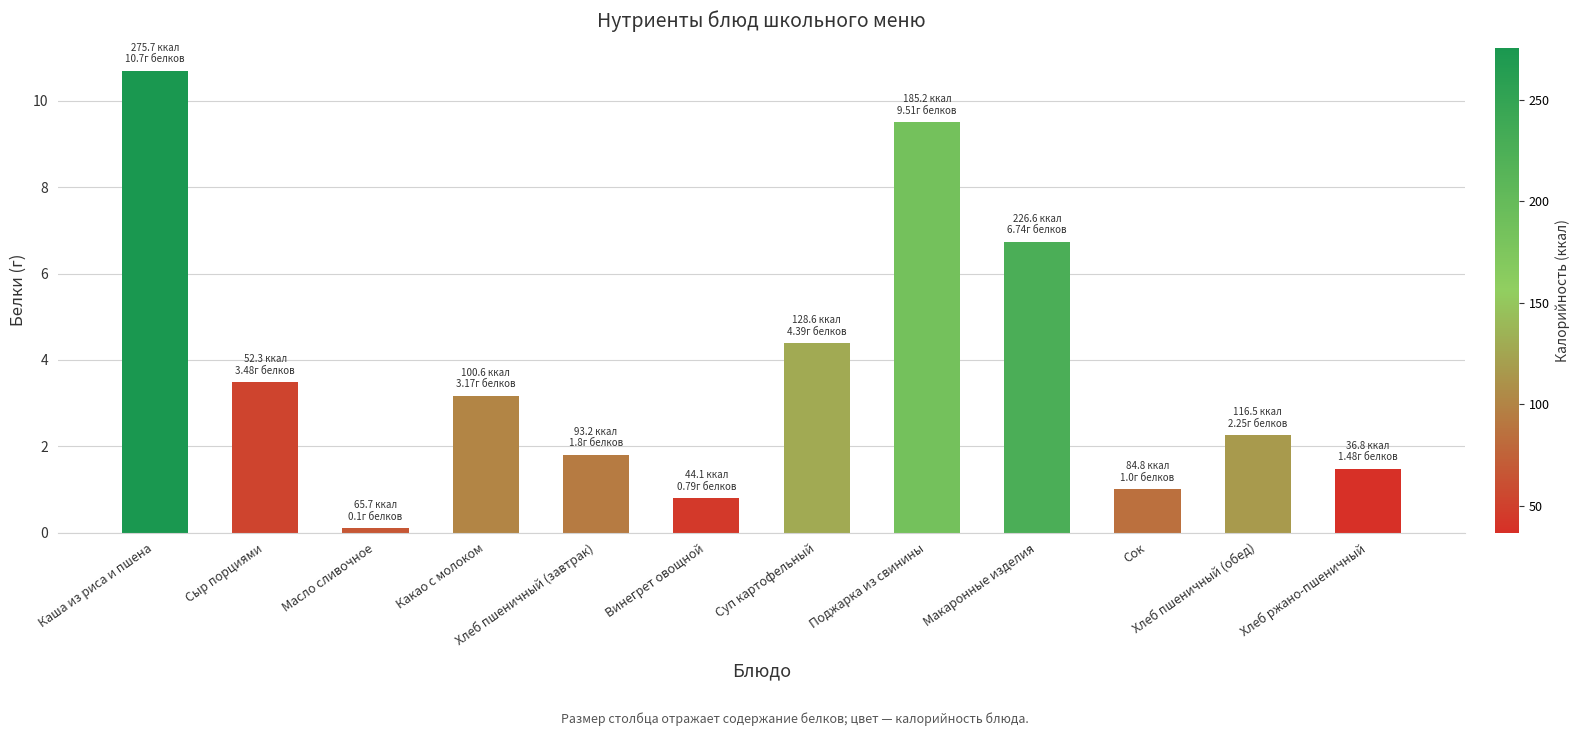

What is the difference between the second highest and second lowest values?

8.7